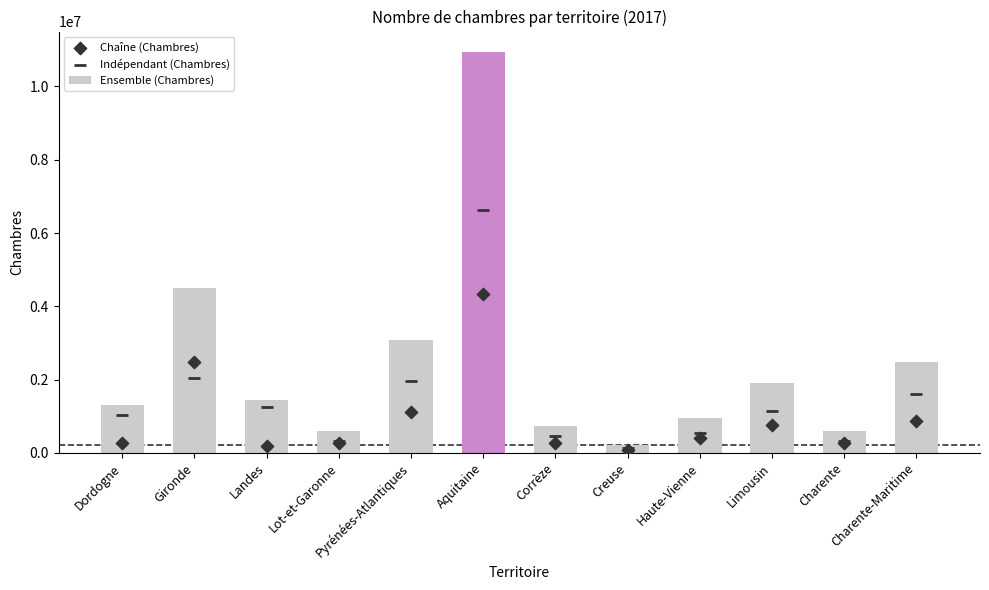

Which series has the widest spread of Y values?

Ensemble (Chambres)